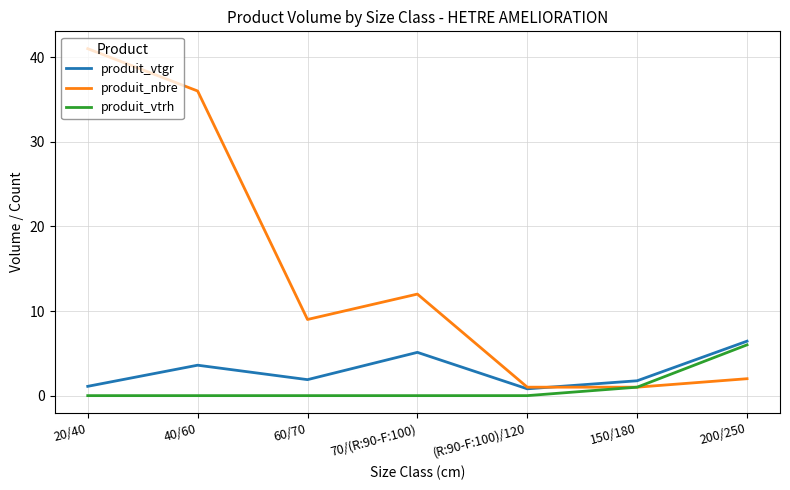

What is the sum of the produit_vtgr values at 40/60 and 150/180?

5.4